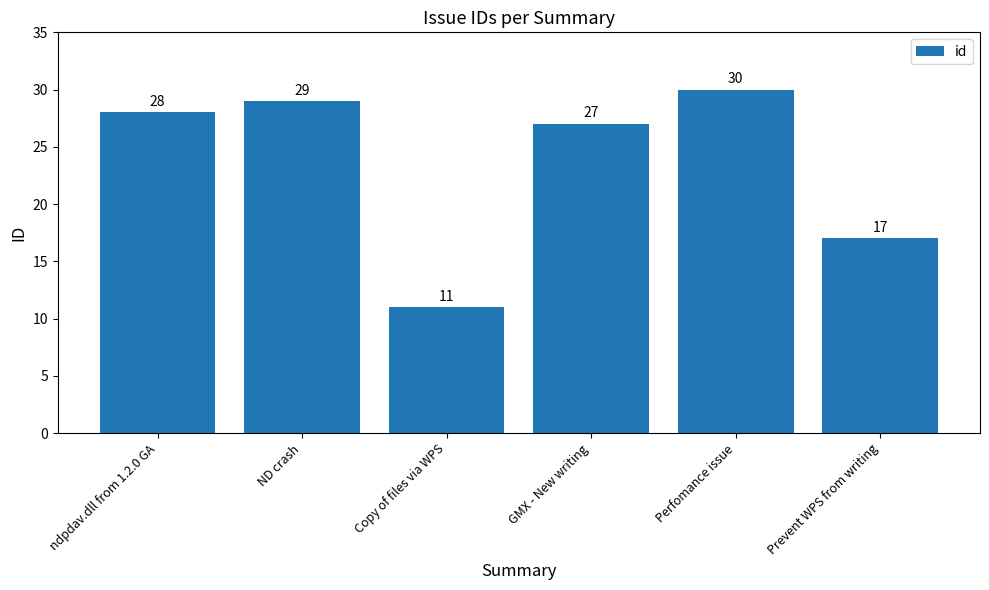

Reading right to left, list all the values displayed in this chart.

Prevent WPS from writing=17	Perfomance issue=30	GMX - New writing=27	Copy of files via WPS=11	ND crash=29	ndpdav.dll from 1.2.0 GA=28